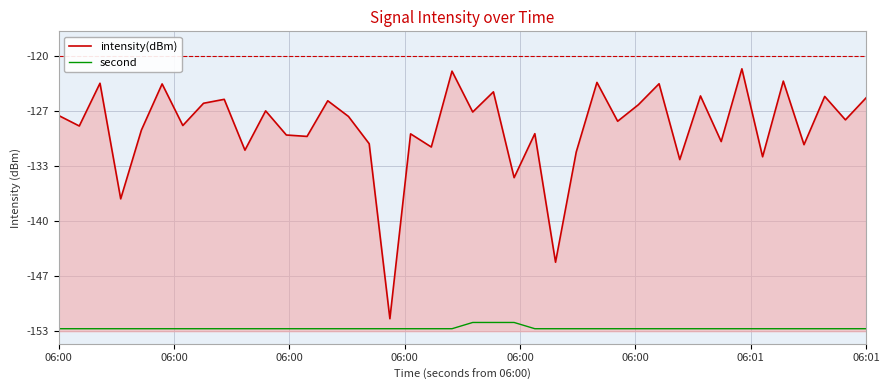

Which series has the widest spread of values?

intensity(dBm)